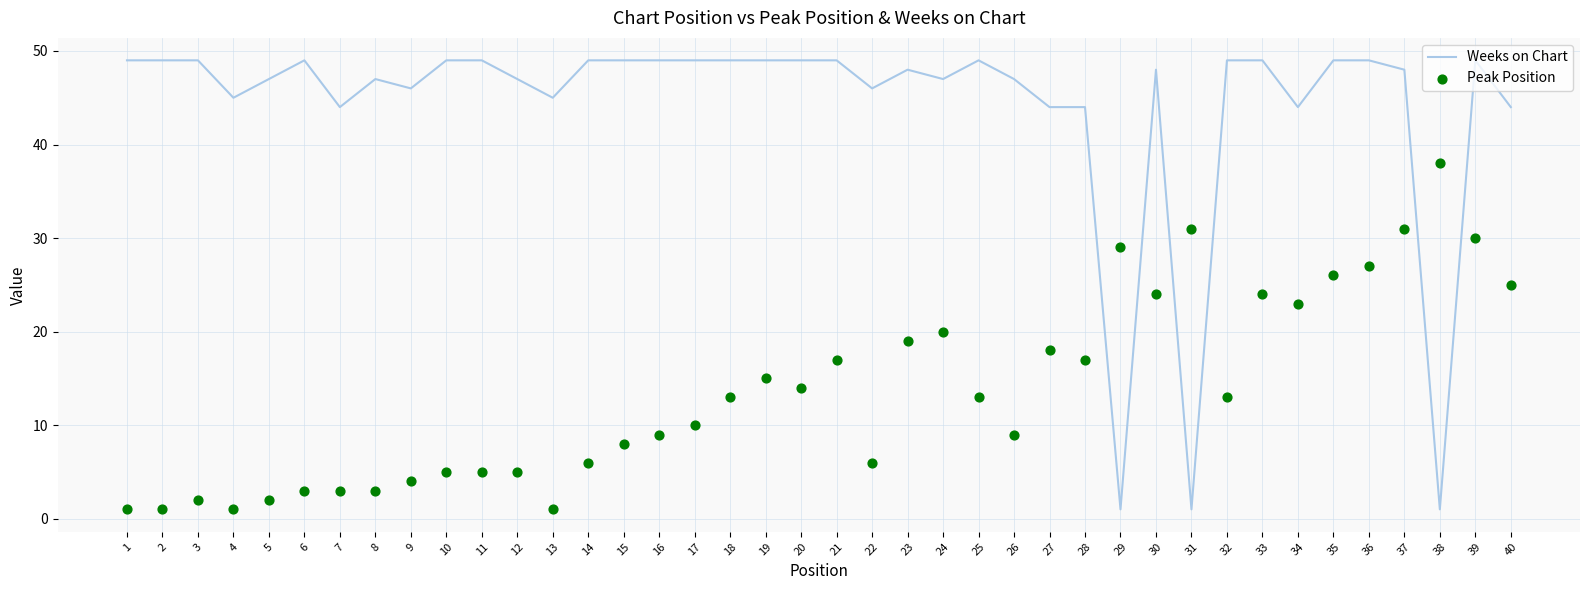

Which series reaches the minimum Y coordinate?

Weeks on Chart